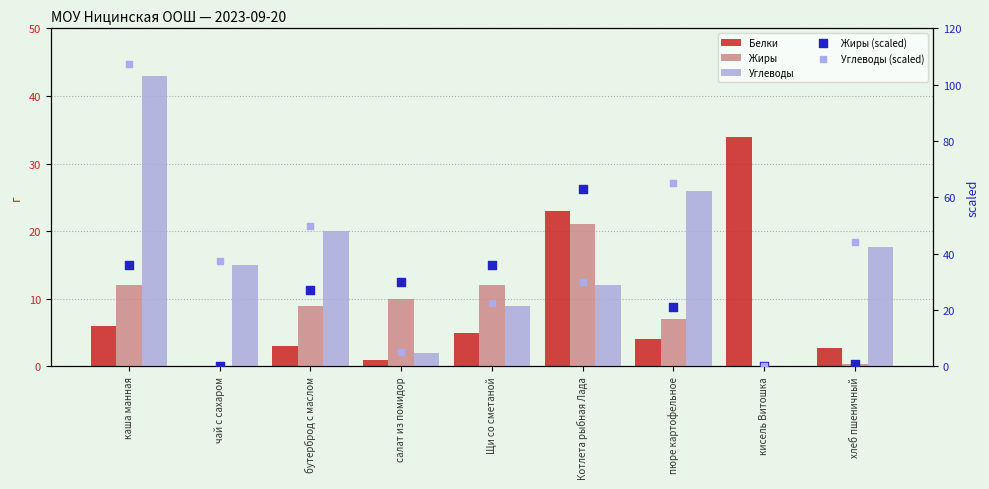

At how many categories does at least one series exceed 8?

9